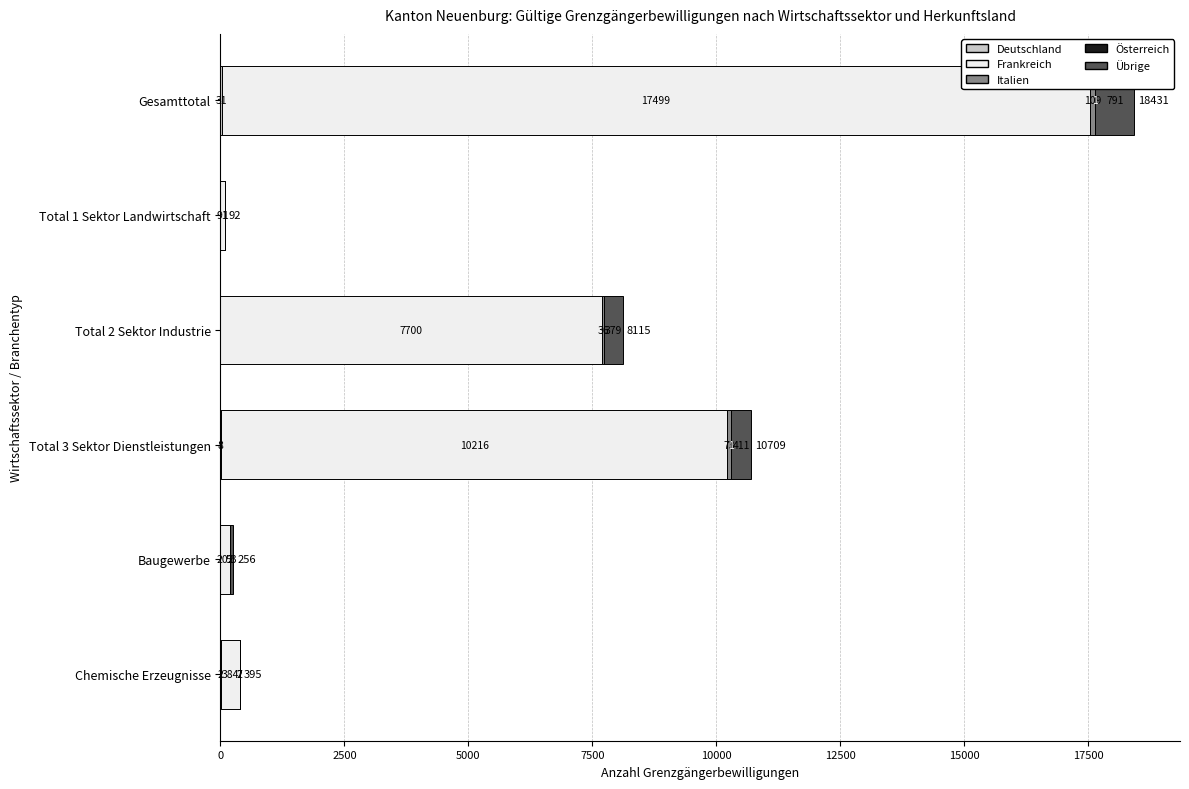

What is the total value across all series at Gesamttotal?

18431